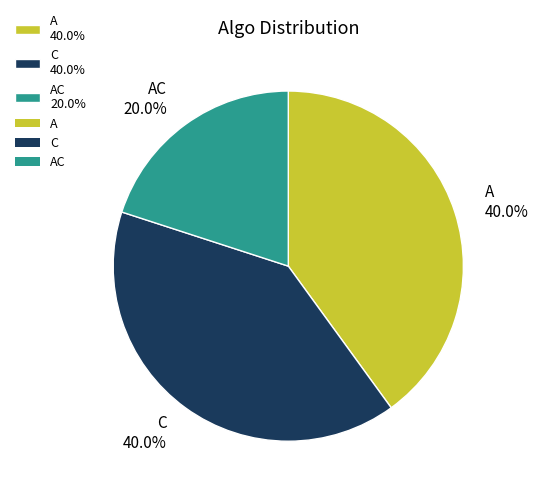

What is the smallest slice in the pie chart?

AC 20.0%